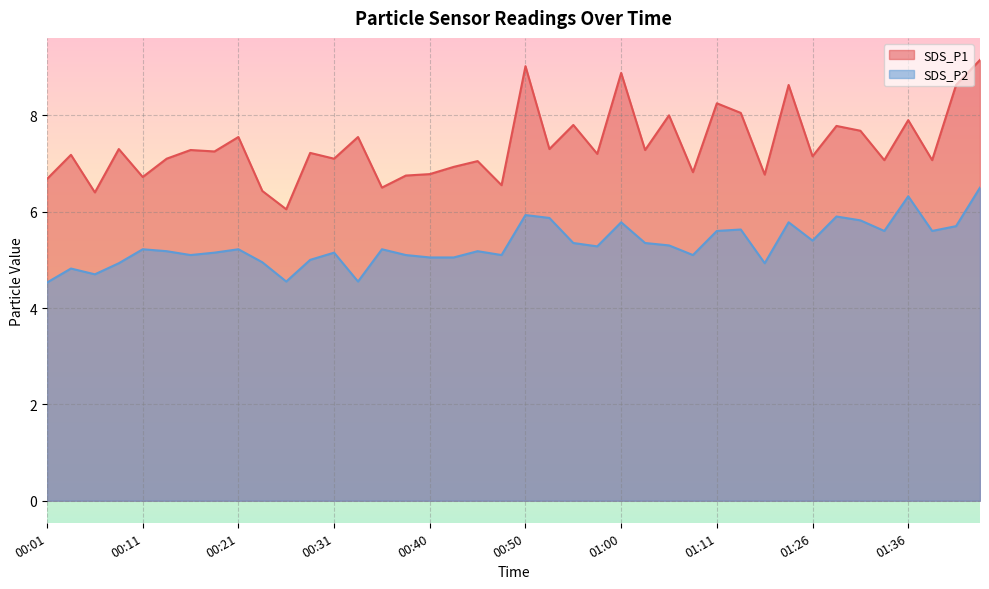

Rank the series by their maximum value, from highest to lowest.

SDS_P1, SDS_P2